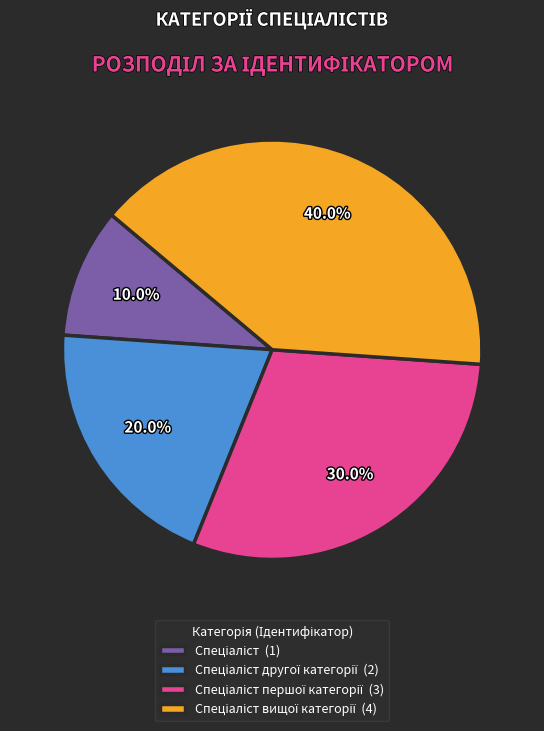

Is there any slice that represents more than half of the pie?

No